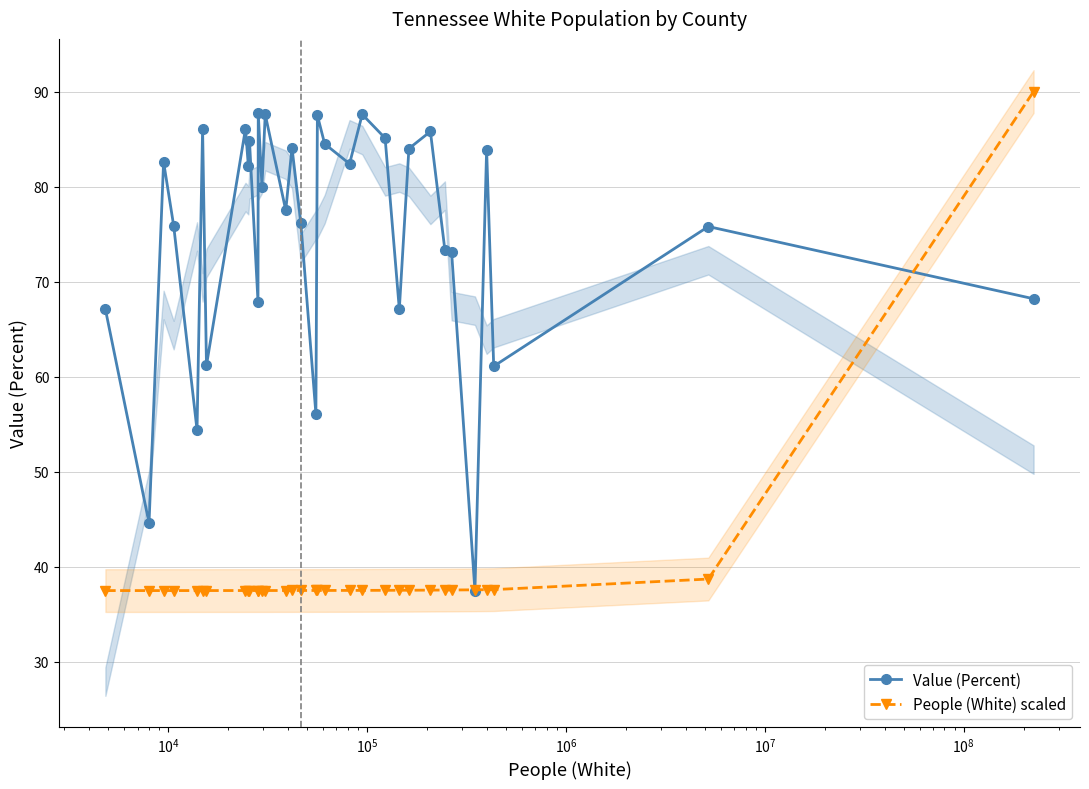

How many data points in Value (Percent) are above 80?

16